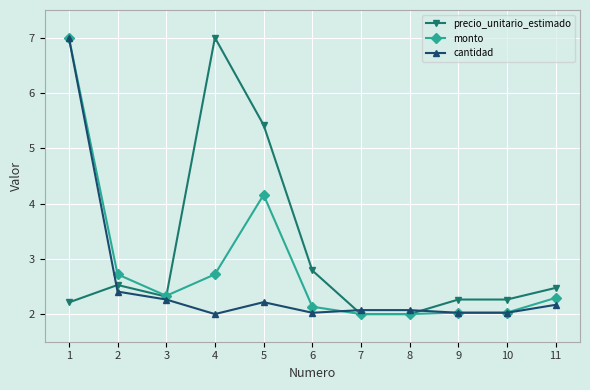

What is the total value across all series at 5?

11.8